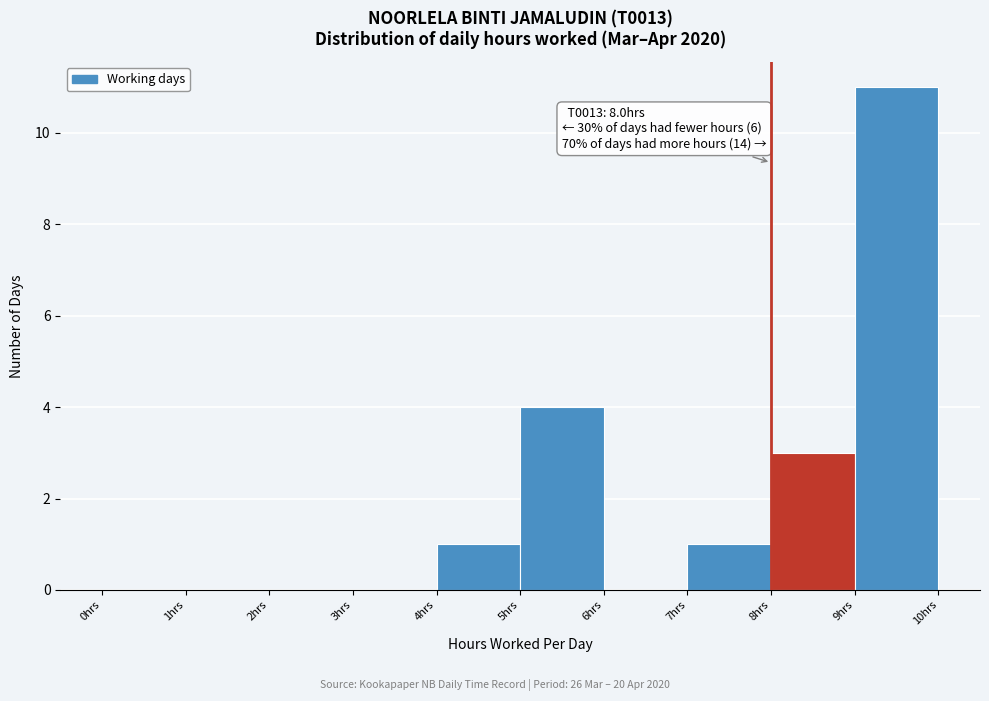

Over which range of the x-axis is the bar tallest?

9 to 10